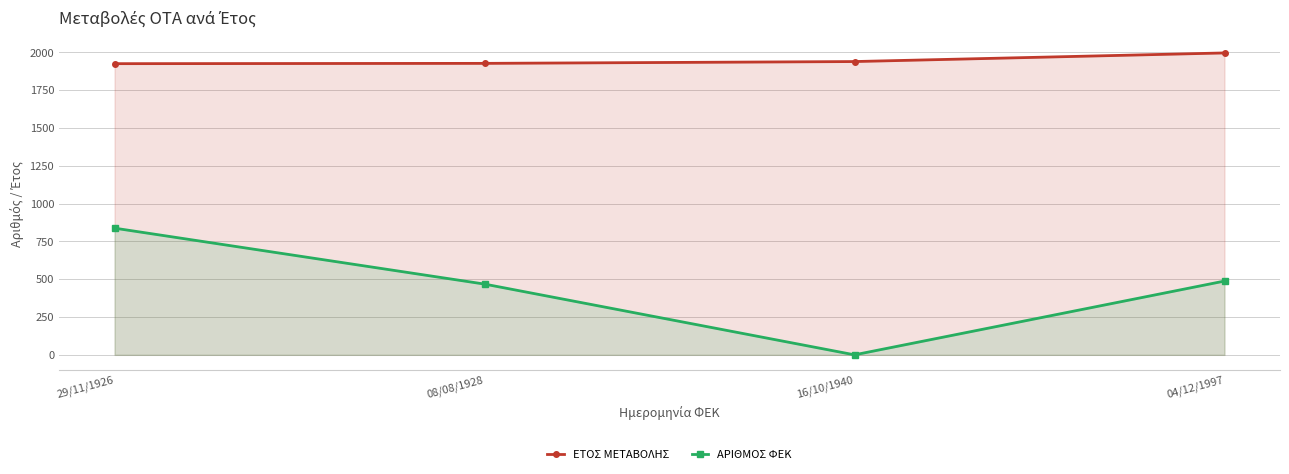

What is the lowest value of the ΕΤΟΣ ΜΕΤΑΒΟΛΗΣ series?

1926